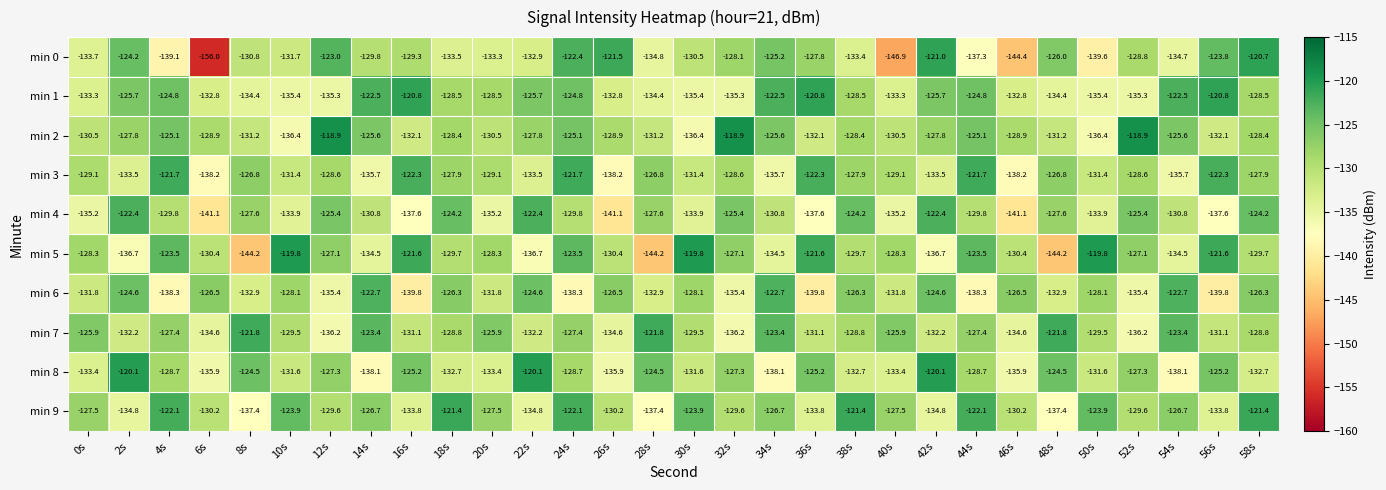

At which category does the chart reach its minimum across all series?

6s